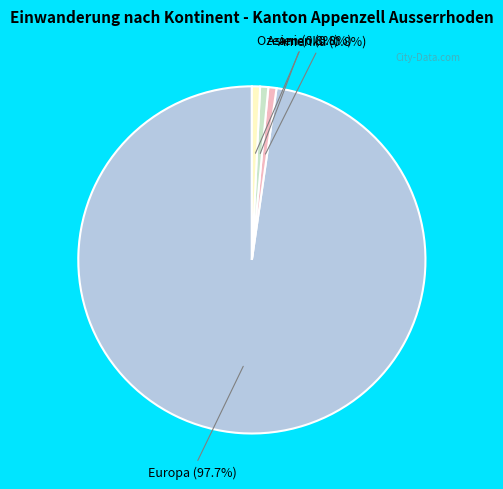

Does any single category account for the majority?

Yes